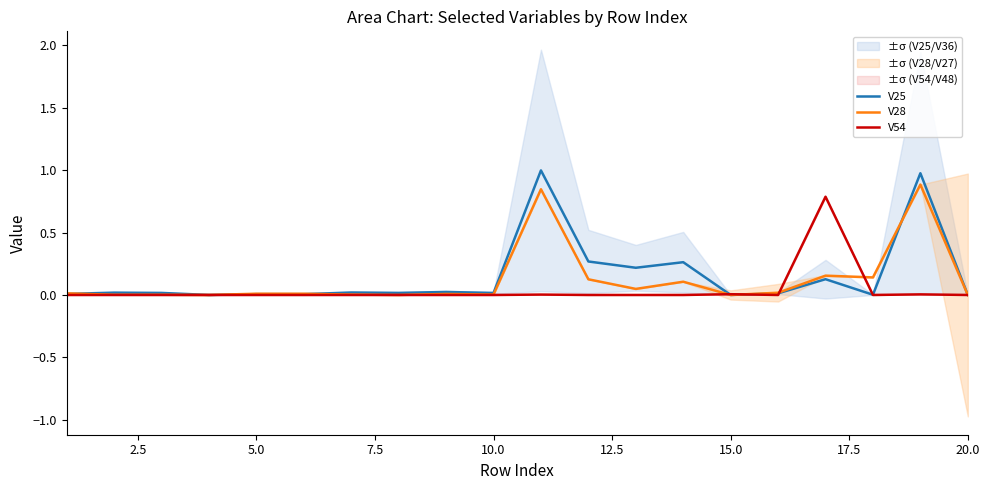

Which series has the largest total across all categories?

V25